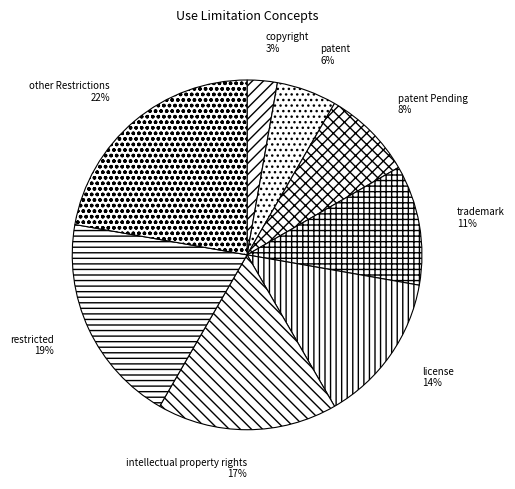

To the nearest percent, what is the difference between the intellectual property rights and copyright slice percentages?

14%